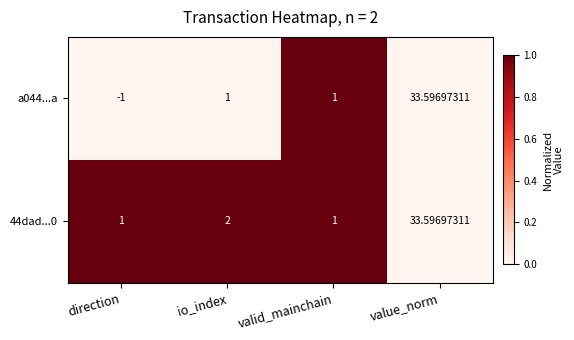

At which label does a044...a reach its peak?

value_norm